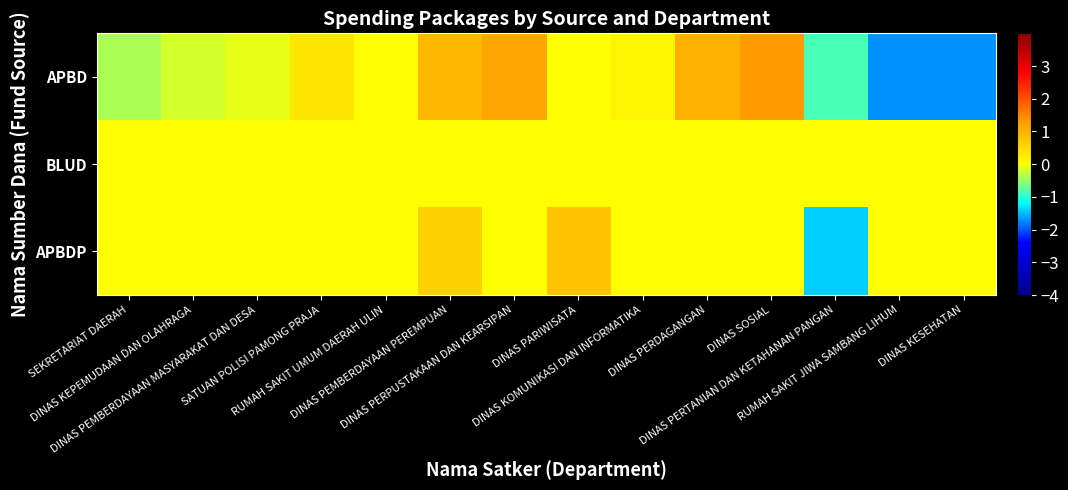

What is the total value across all series at DINAS SOSIAL?

1.3